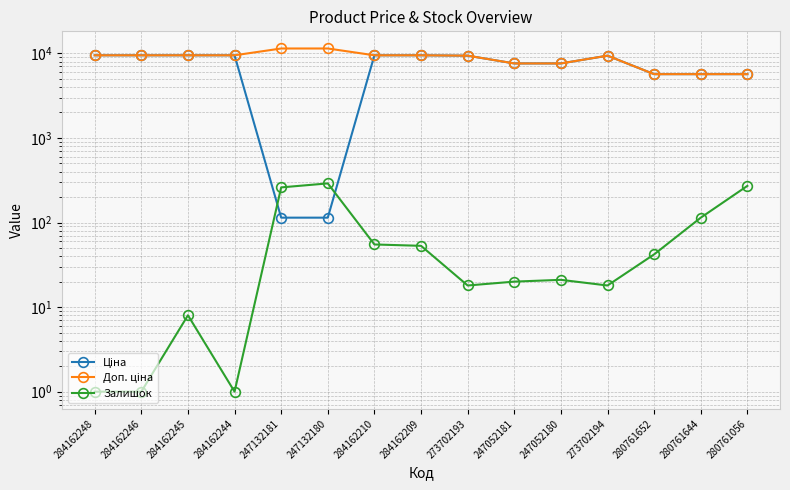

What is the value of the Залишок point at the 15th from the left?

271.0